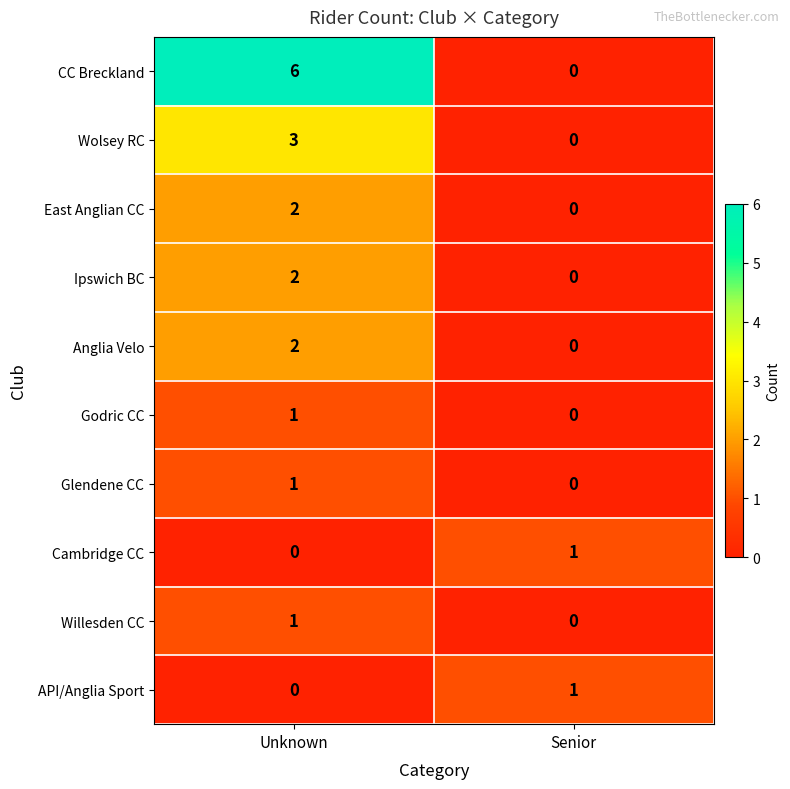

Reading right to left, what are all the values shown in this chart?

CC Breckland: 0	6
Wolsey RC: 0	3
East Anglian CC: 0	2
Ipswich BC: 0	2
Anglia Velo: 0	2
Godric CC: 0	1
Glendene CC: 0	1
Cambridge CC: 1	0
Willesden CC: 0	1
API/Anglia Sport: 1	0